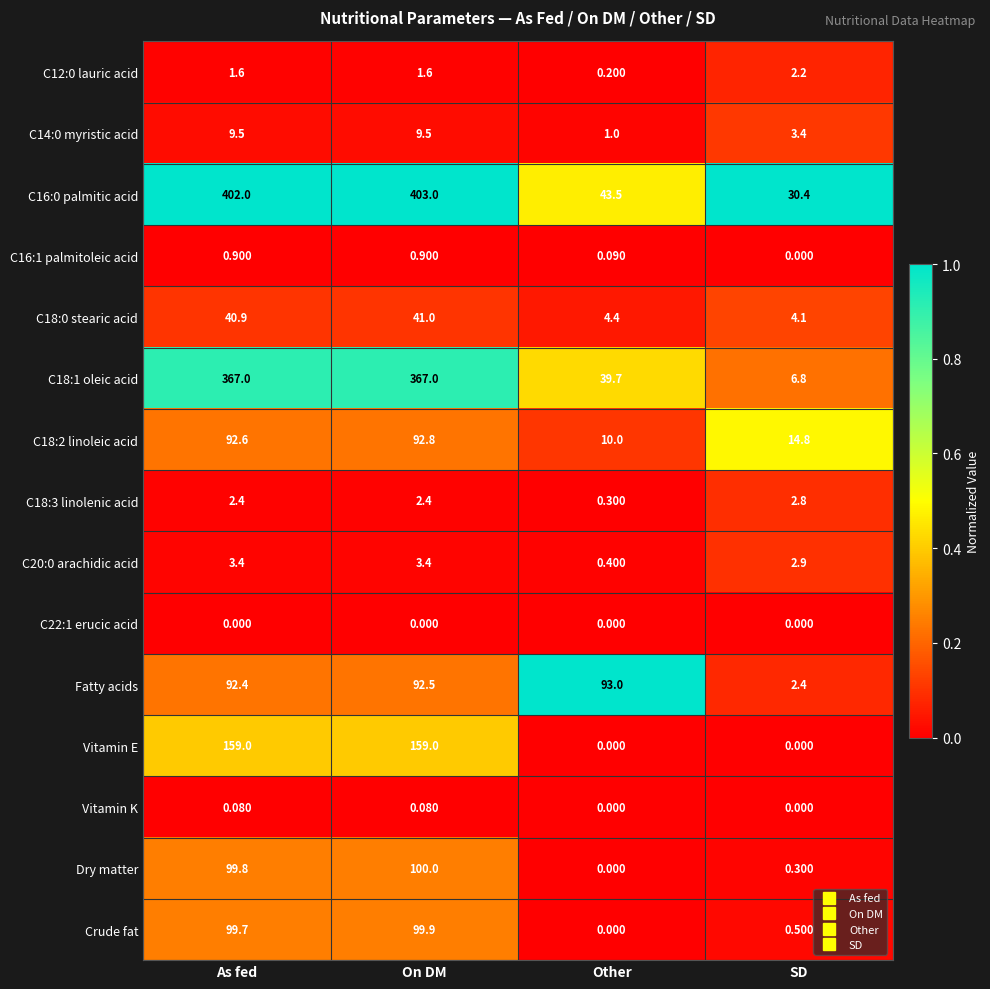

Which series has the widest spread of values?

C16:0 palmitic acid